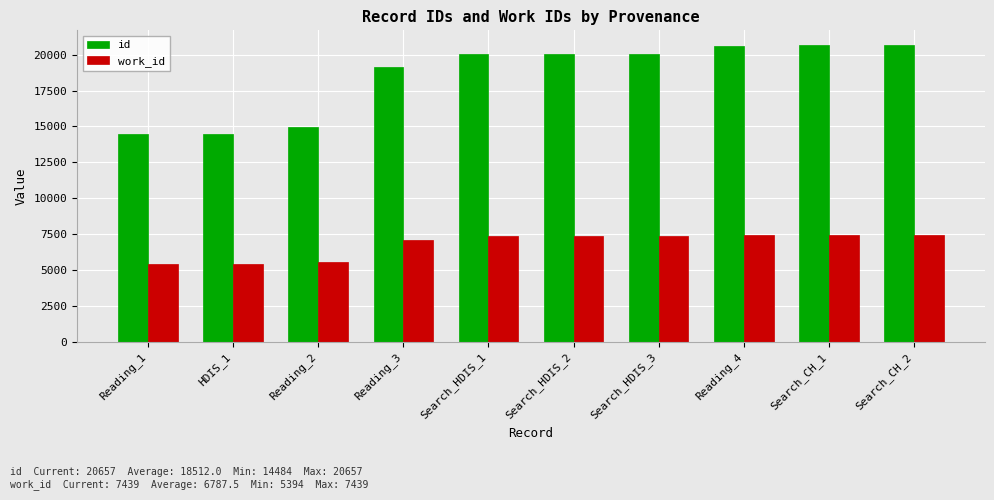

What is the approximate value of id at Search_CH_2?

20657